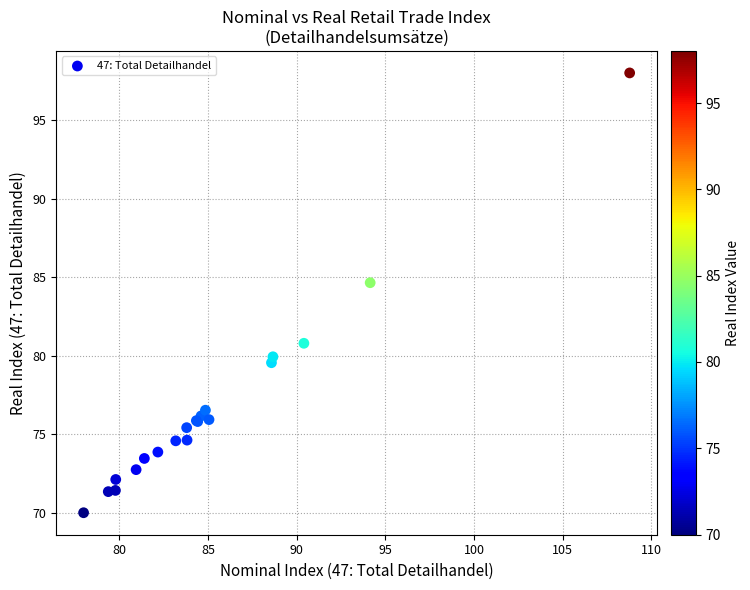

What Y value in the scatter plot is closest to 84?

84.7